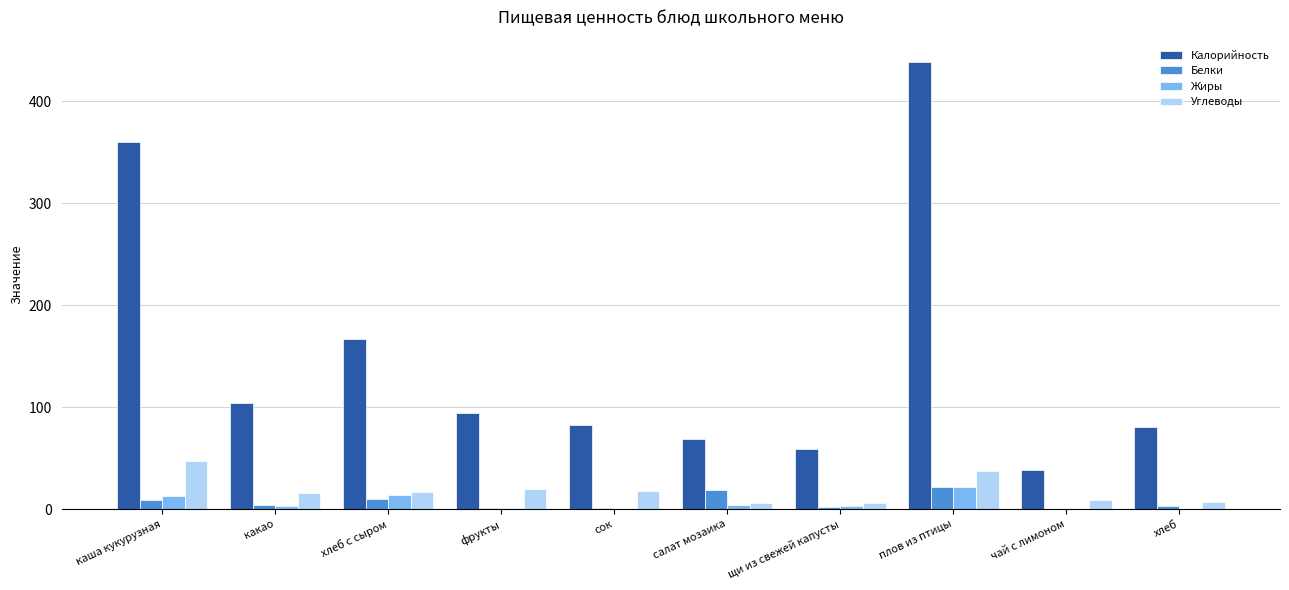

At which label does Белки first exceed 3?

каша кукурузная